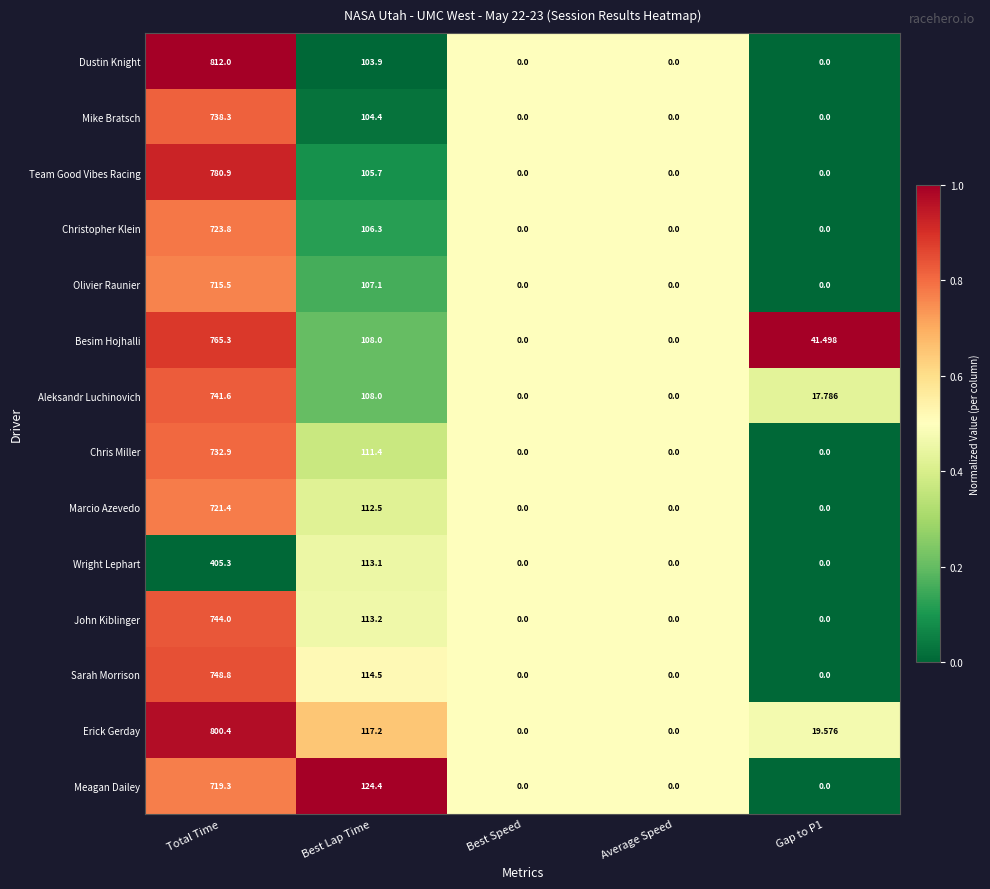

What is the total value across all series at Best Speed?

0.0